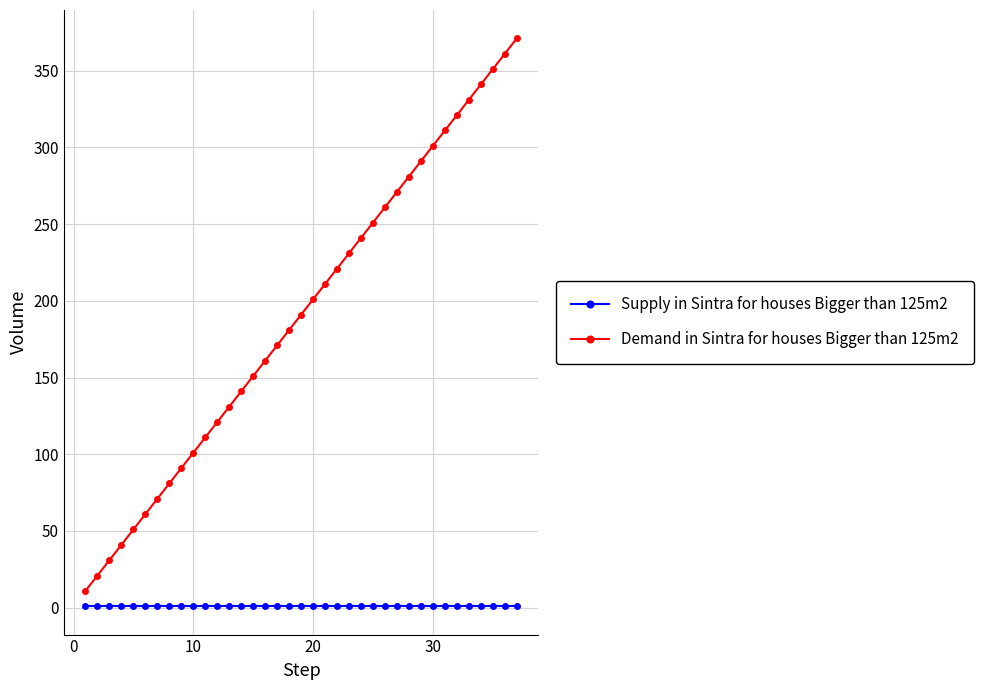

What is the greatest value displayed?

371